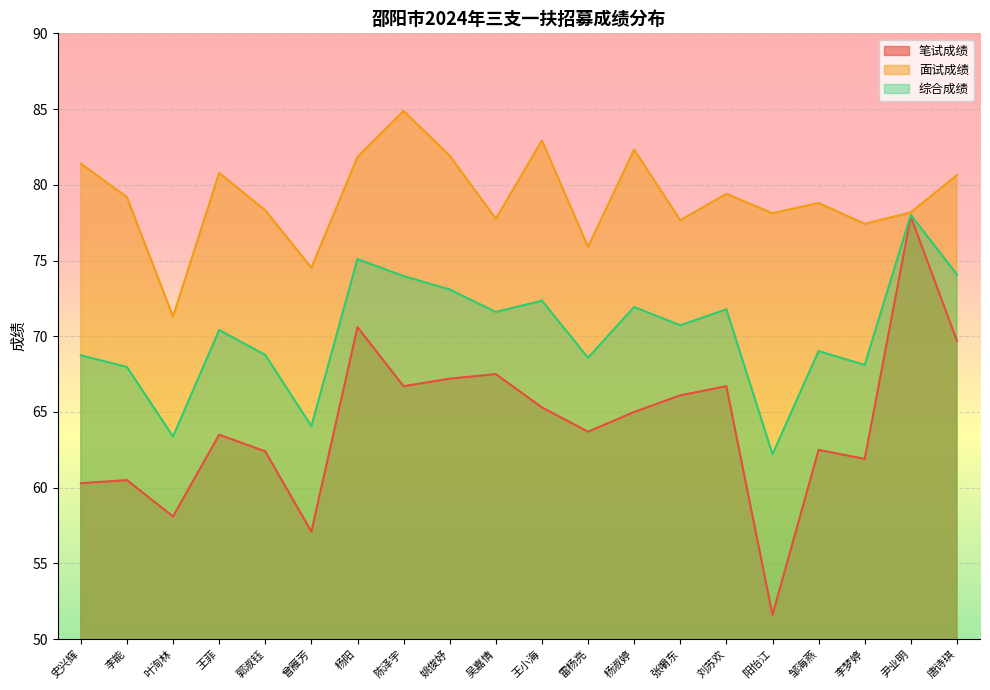

What is the label of the 6th point from the left?

曾雁芳